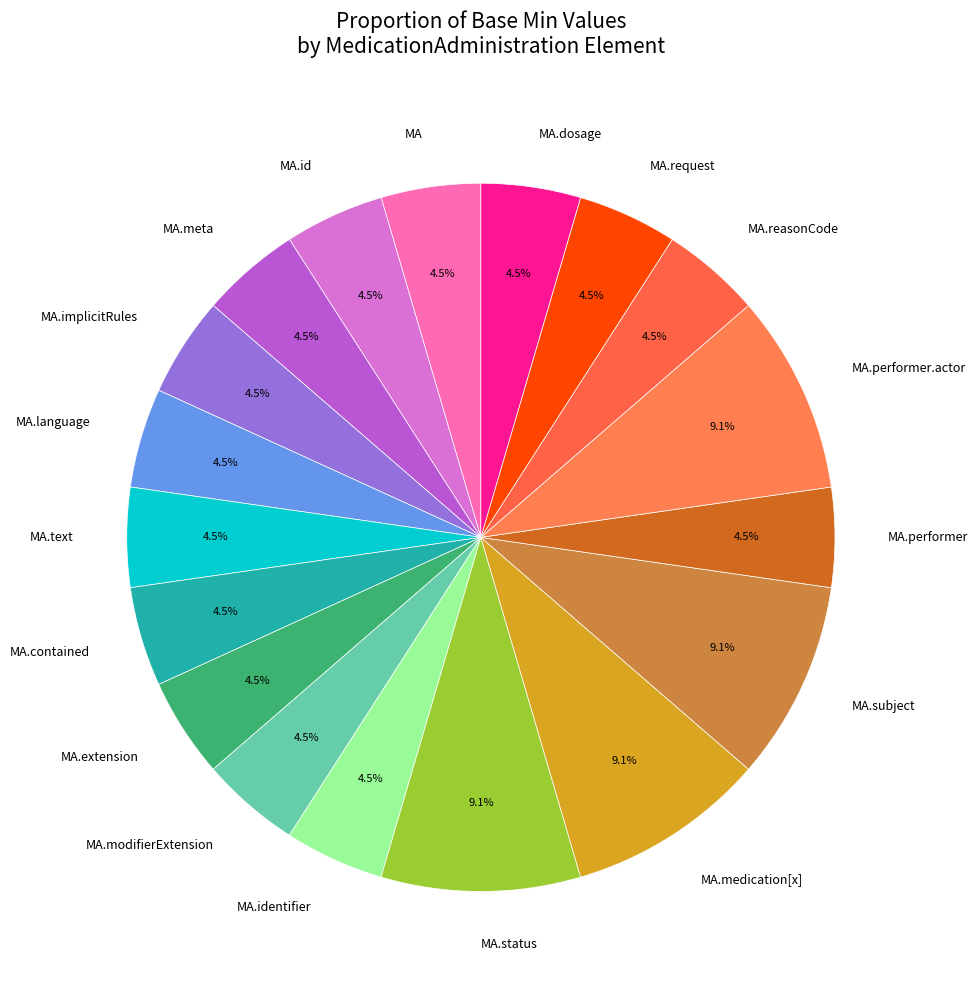

Is there a majority slice in this chart?

No